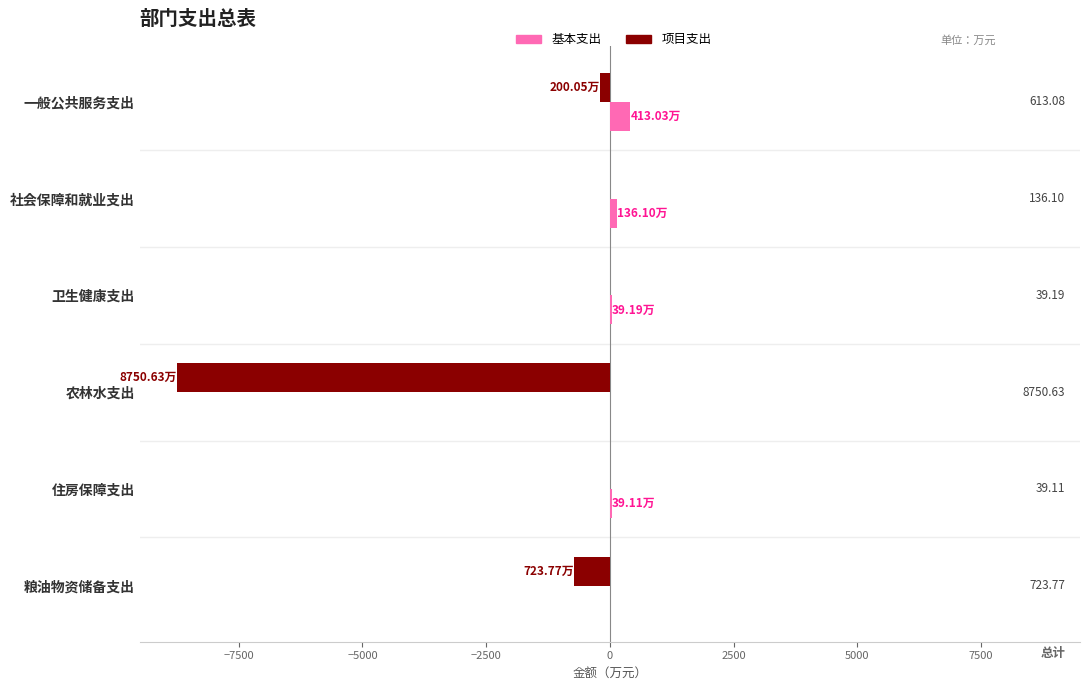

Which series has the widest spread of values?

项目支出